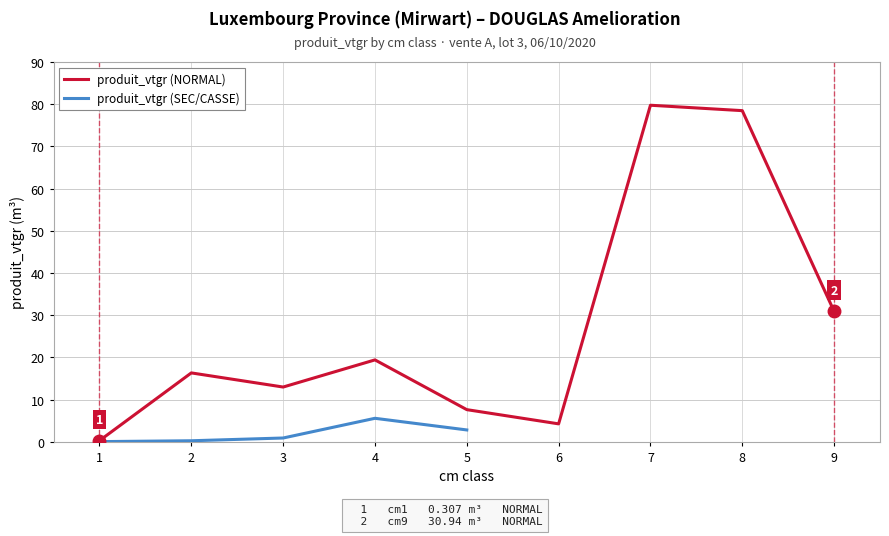

Where is the first local maximum for produit_vtgr (NORMAL)?

2